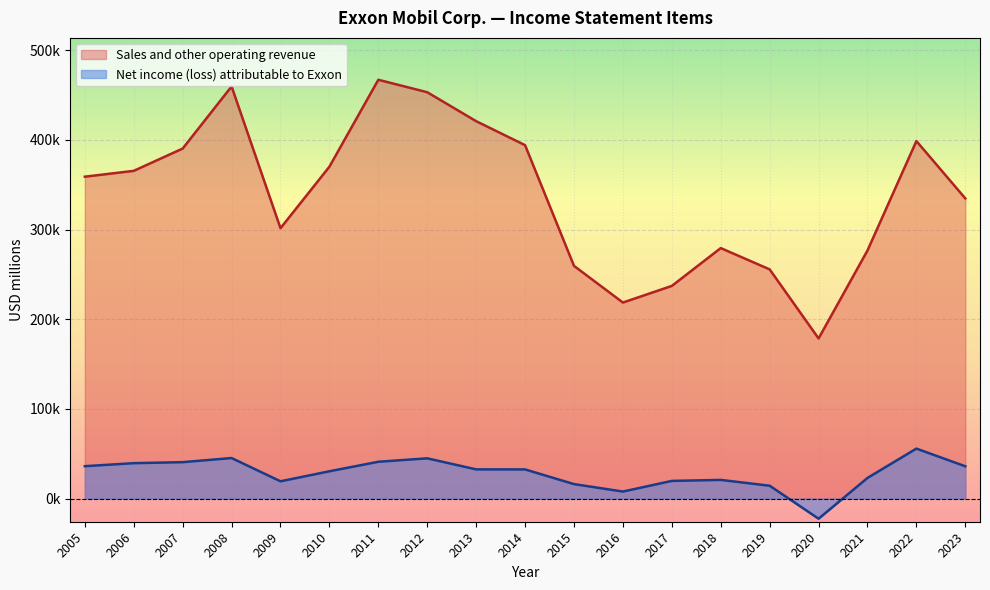

True or false: Sales and other operating revenue has a value of 390328 at 2007.

True